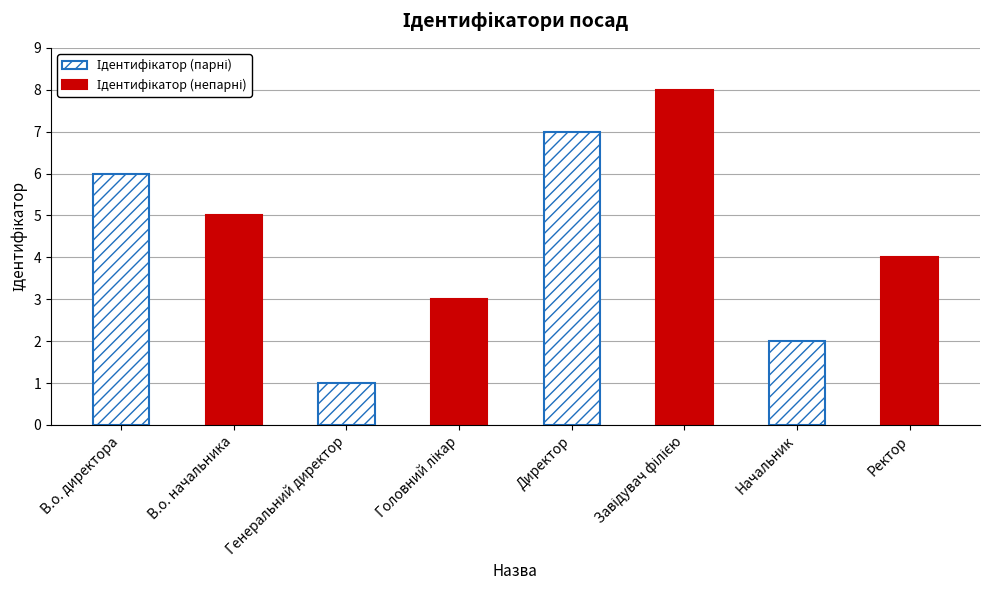

How many categories are shown in the chart?

4